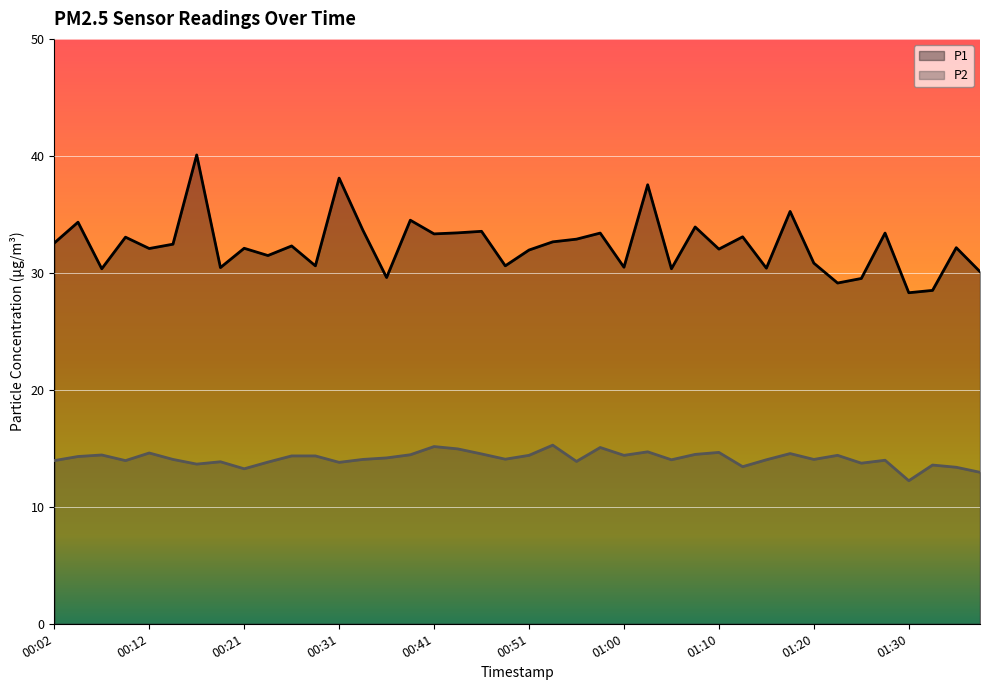

Which series has the largest total across all categories?

P1